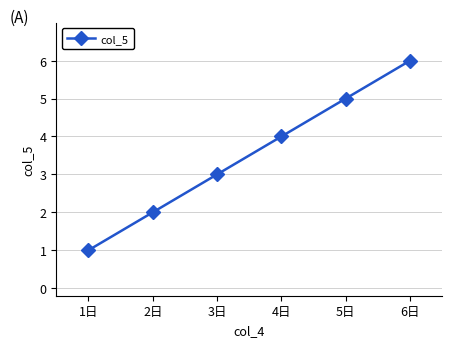

What is the change in value from 2日 to 3日?

+1